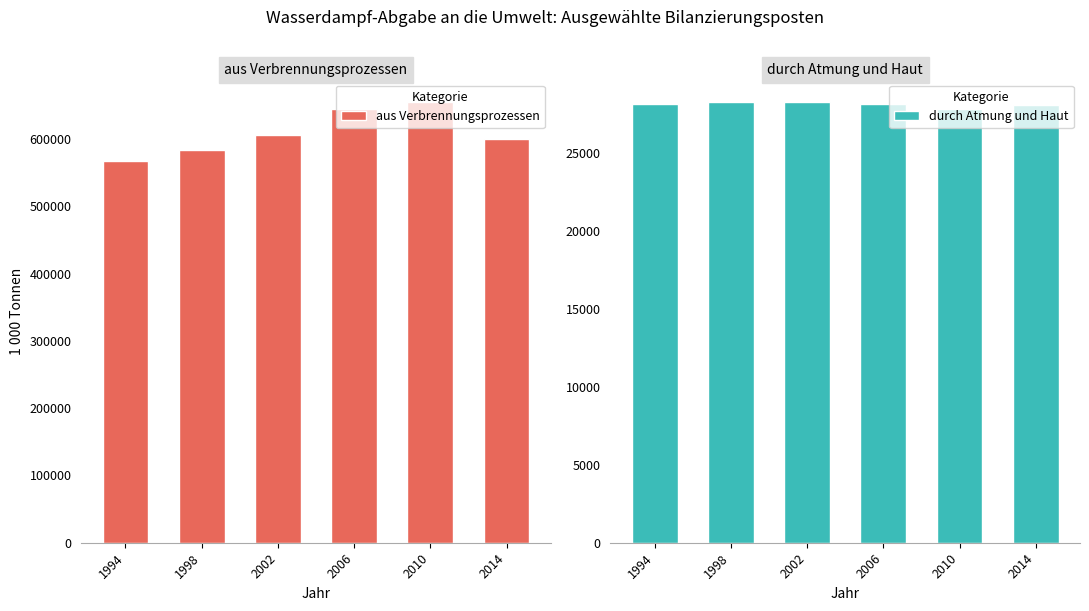

What is the value of the aus Verbrennungsprozessen bar at the 5th from the left?

655716.5